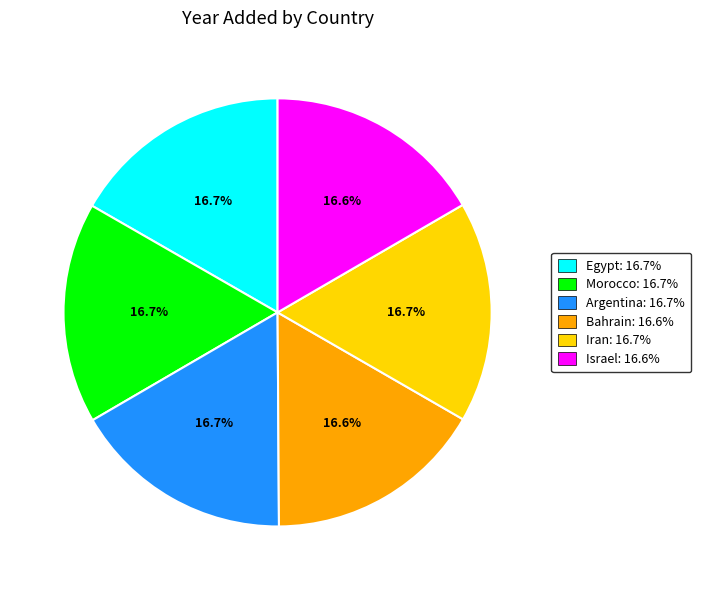

Combined, what portion of the pie is Egypt: 16.7% and Israel: 16.6%?

33.3%